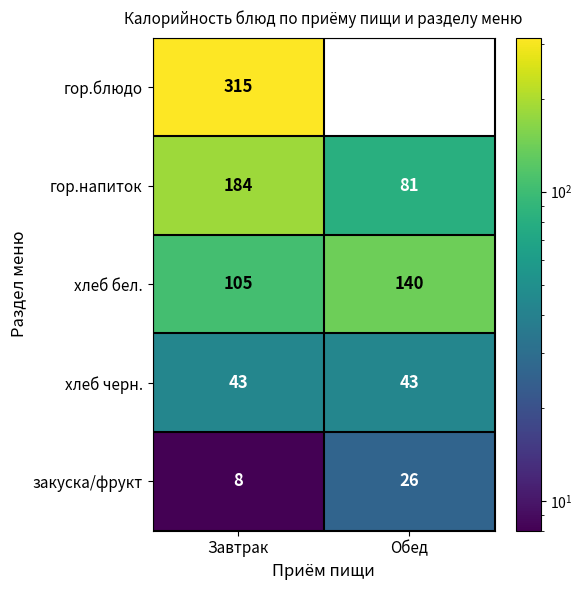

List the labels in order of хлеб бел. value, smallest first.

Завтрак, Обед